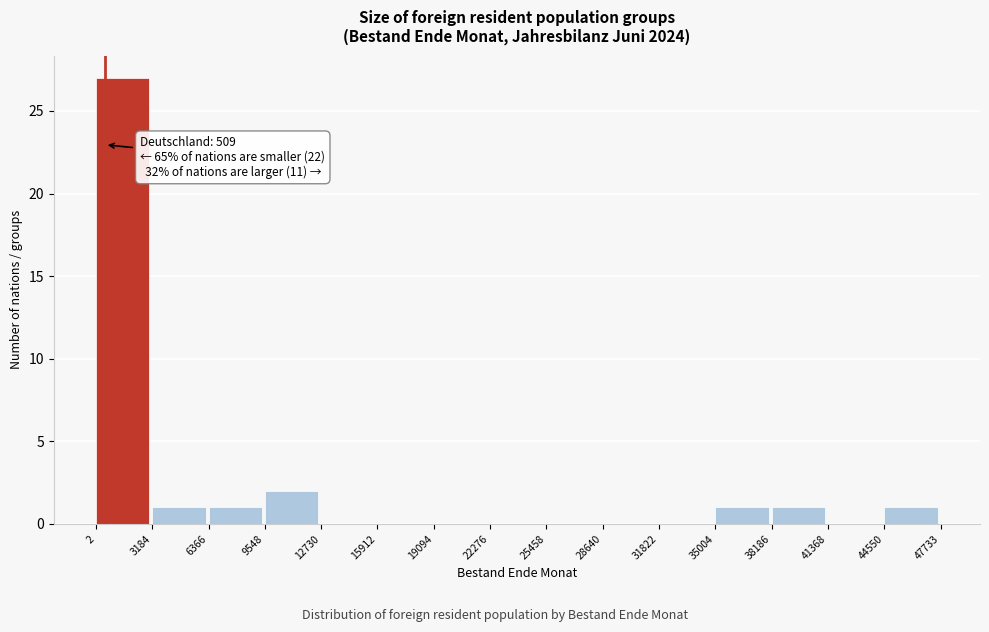

Which range on the x-axis has the tallest bar?

2 to 3184